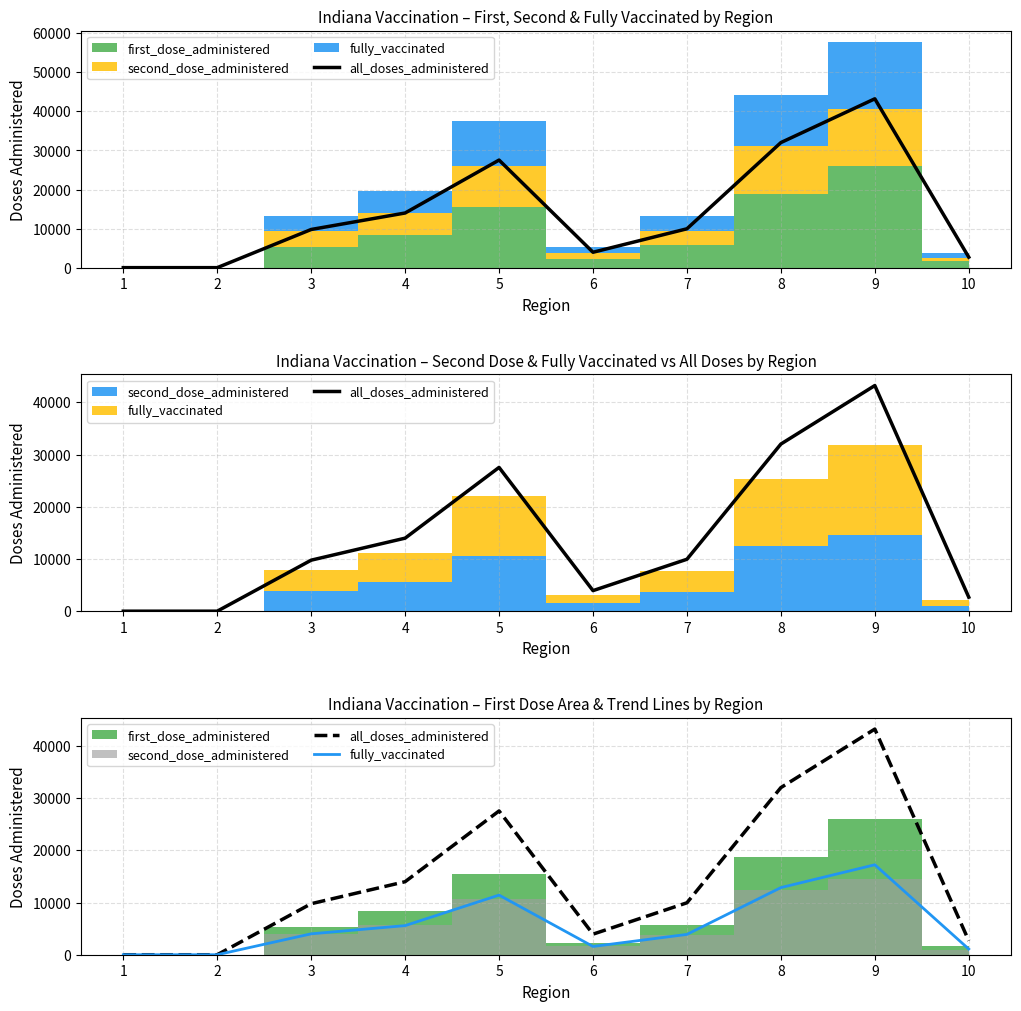

How many data points in fully_vaccinated are less than 4002?

5